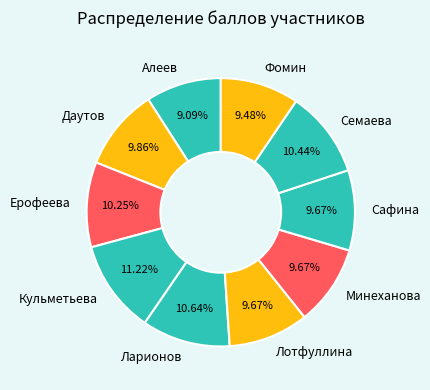

Count the number of slices in the pie.

10